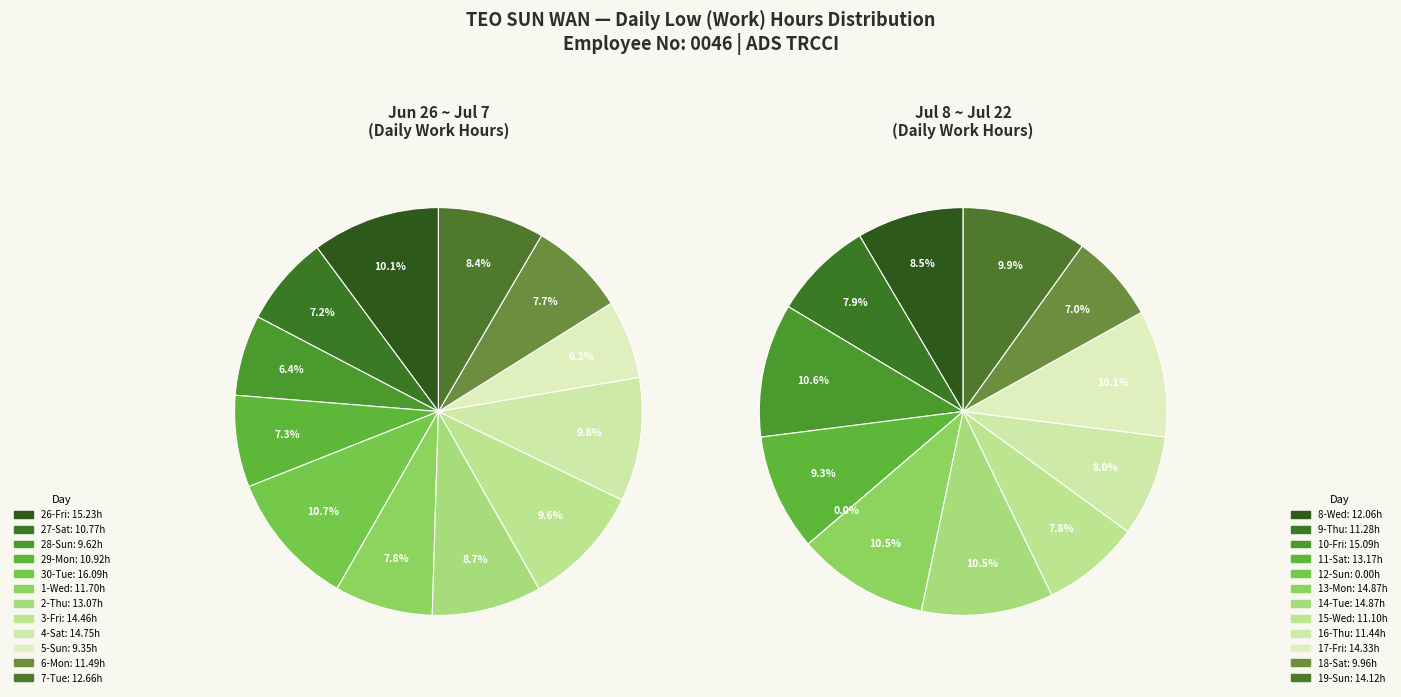

What is the change in value from 26-Fri to 28-Sun?

-5.6